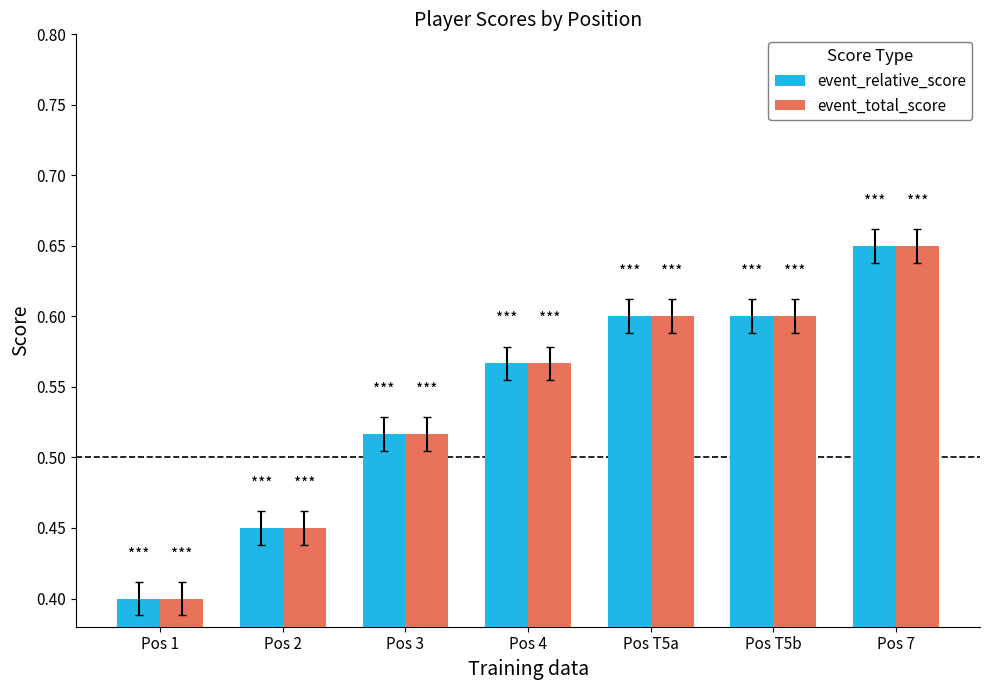

What is the sum of all event_total_score values?

3.8